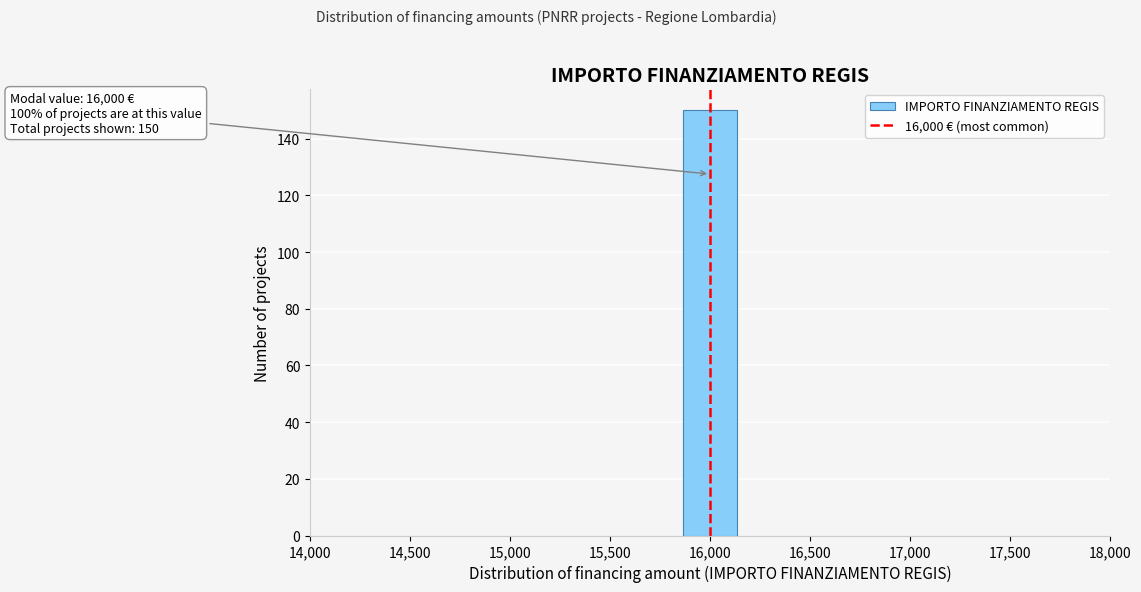

Over which range of the x-axis is the bar tallest?

15850 to 16150